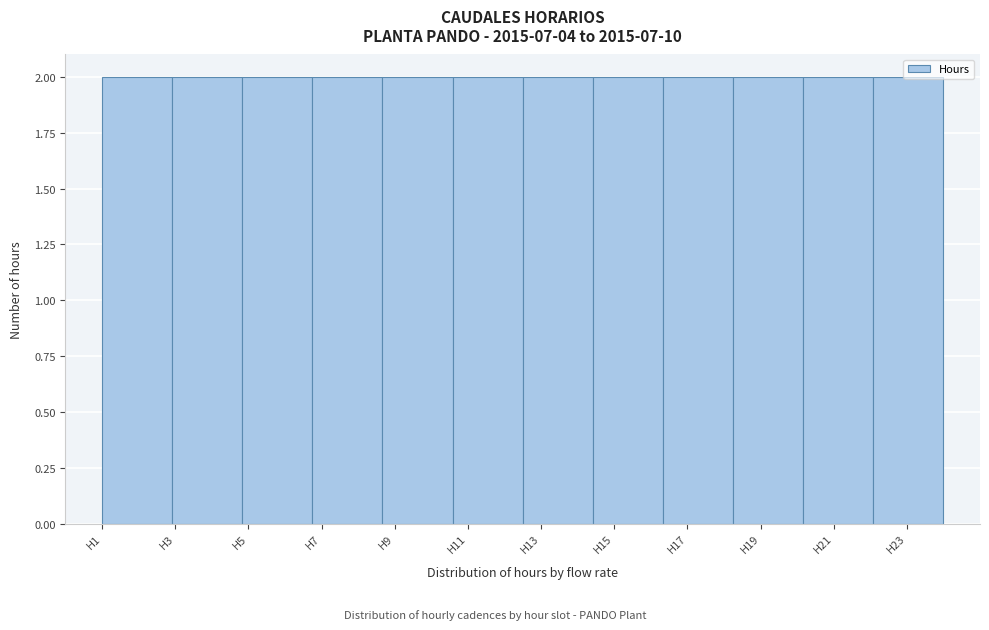

How tall is the bar that spans 8.6 to 10.6 on the x-axis? Neither the bar edges nor the heights are printed on the chart, so give them approximately, as read against the axes.

2